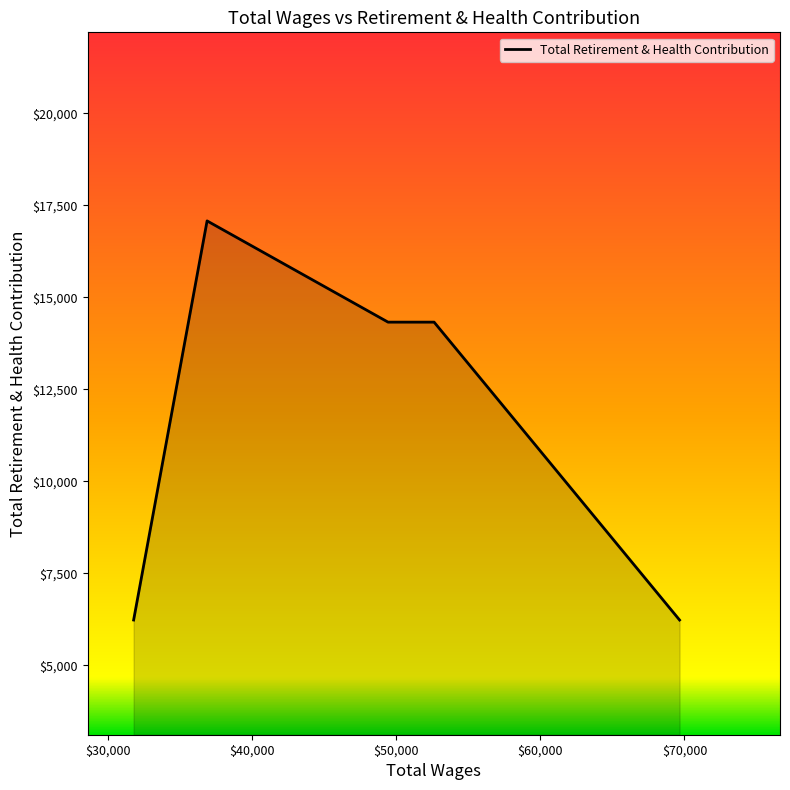

How many lines are shown in the chart?

1